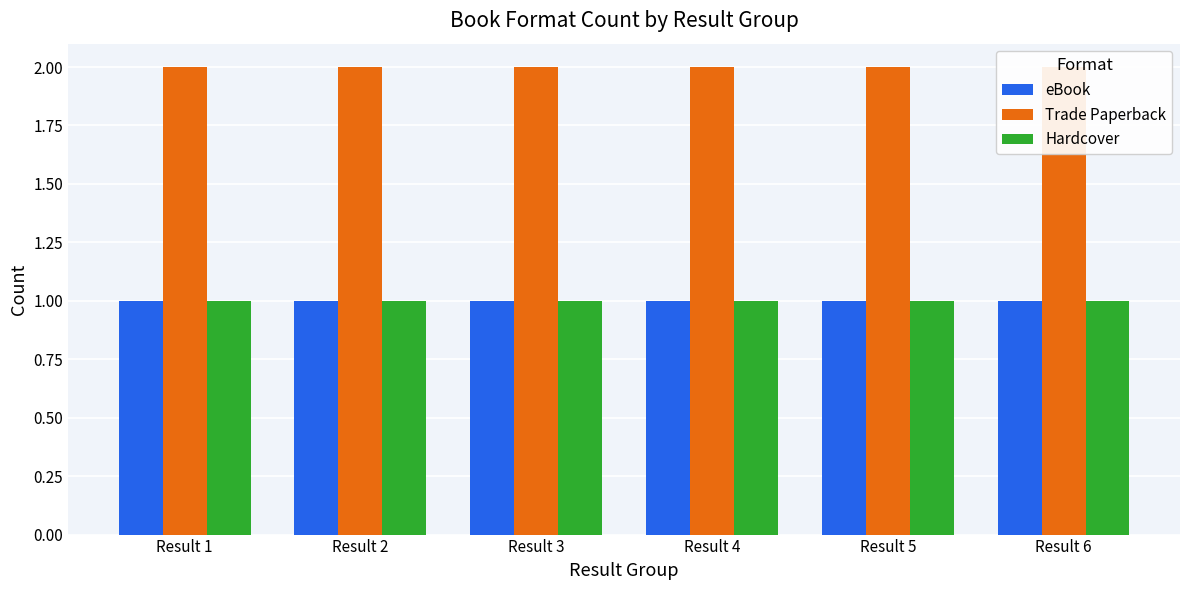

What is the minimum value for Trade Paperback?

2